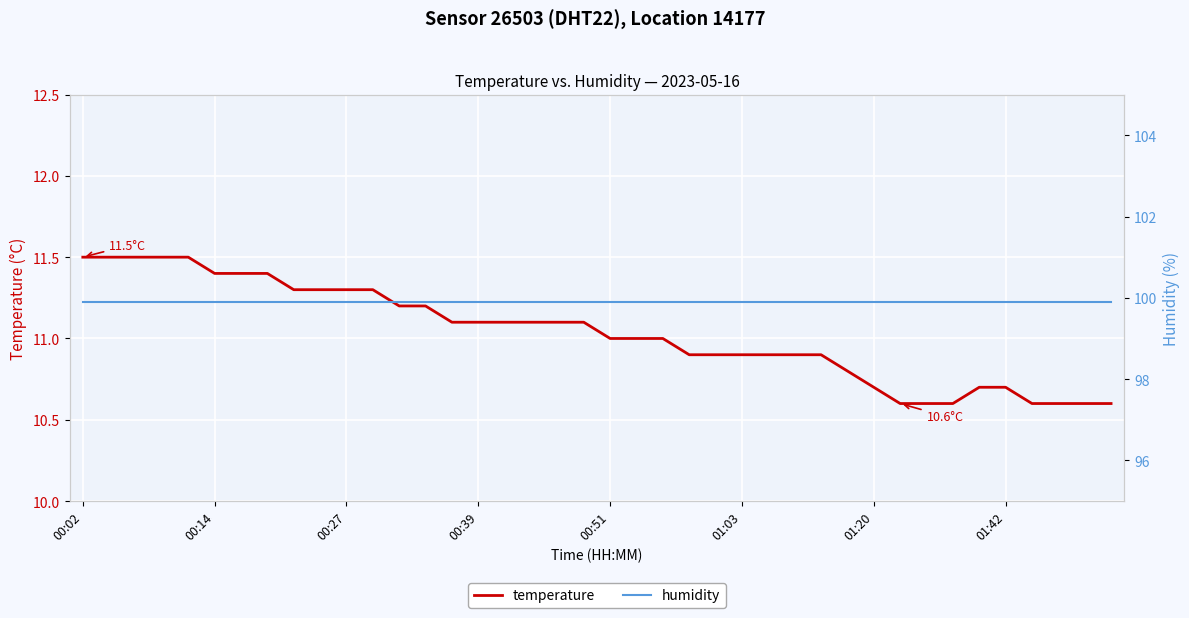

What is the spread (max minus min) of values at 17?

88.8